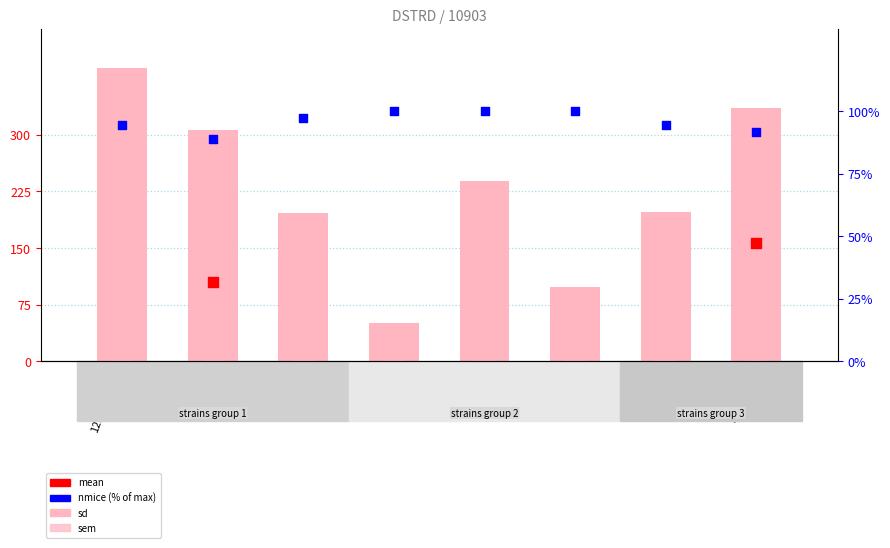

At how many categories does at least one series exceed 77?

8